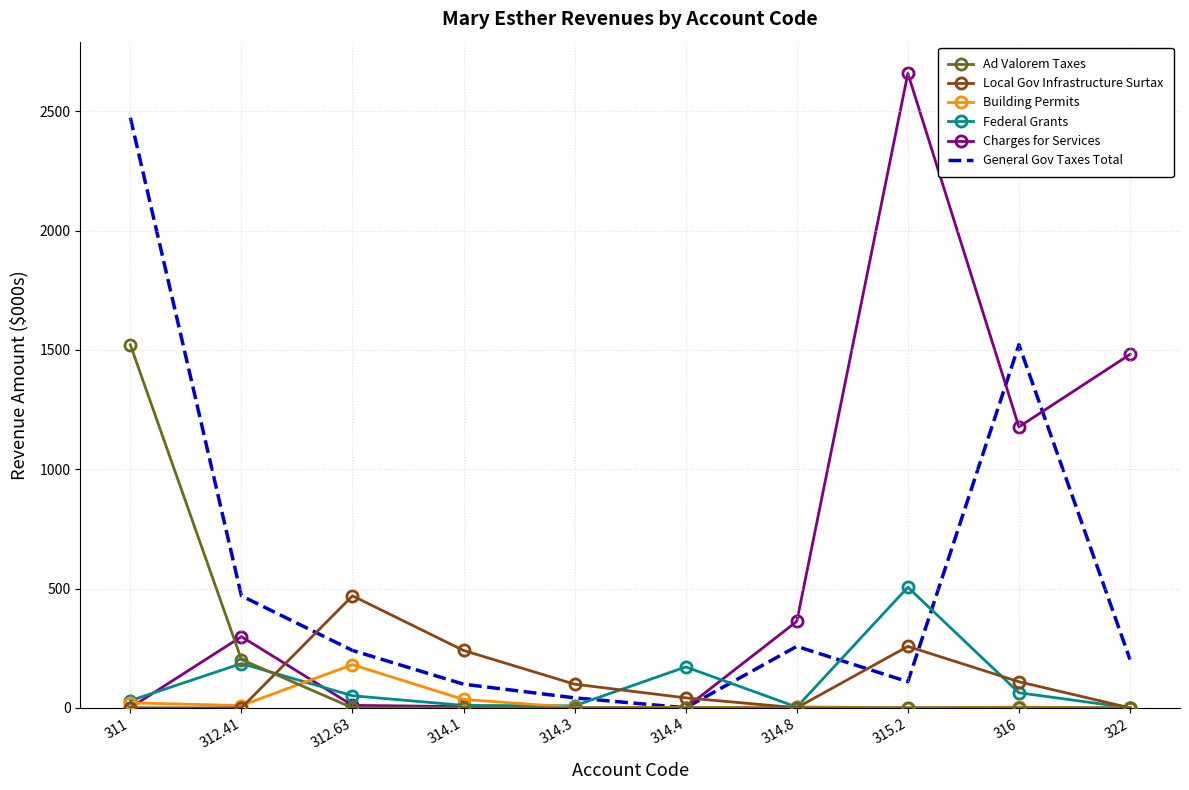

At which category does the chart reach its peak across all series?

315.2